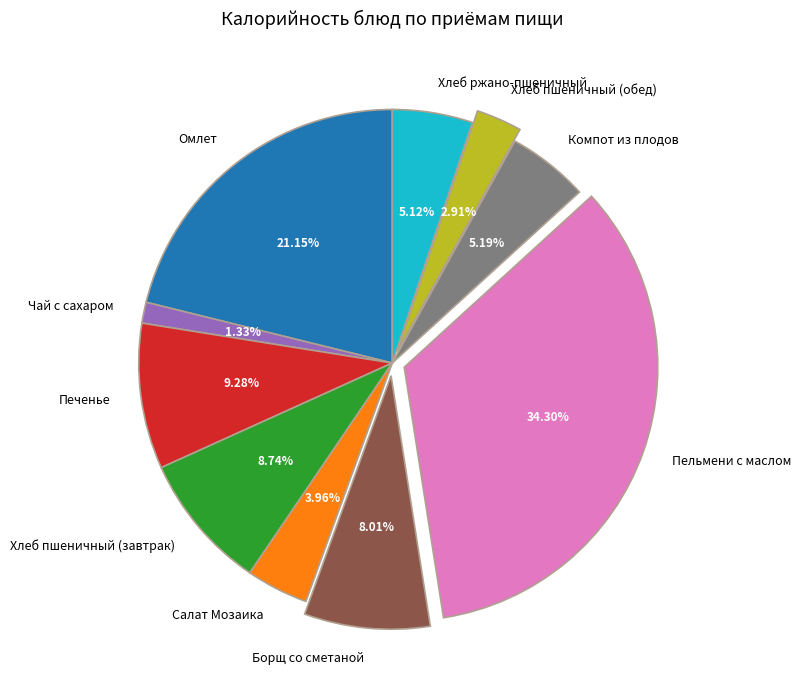

Is Хлеб ржано-пшеничный the majority of the pie?

No